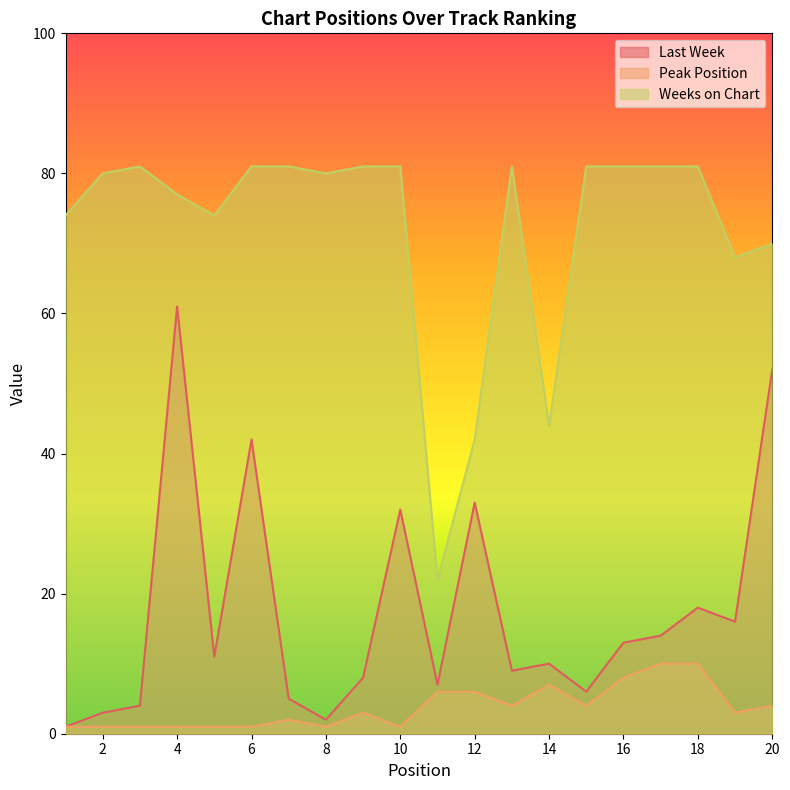

True or false: Peak Position has a value of 0 at 6.

False